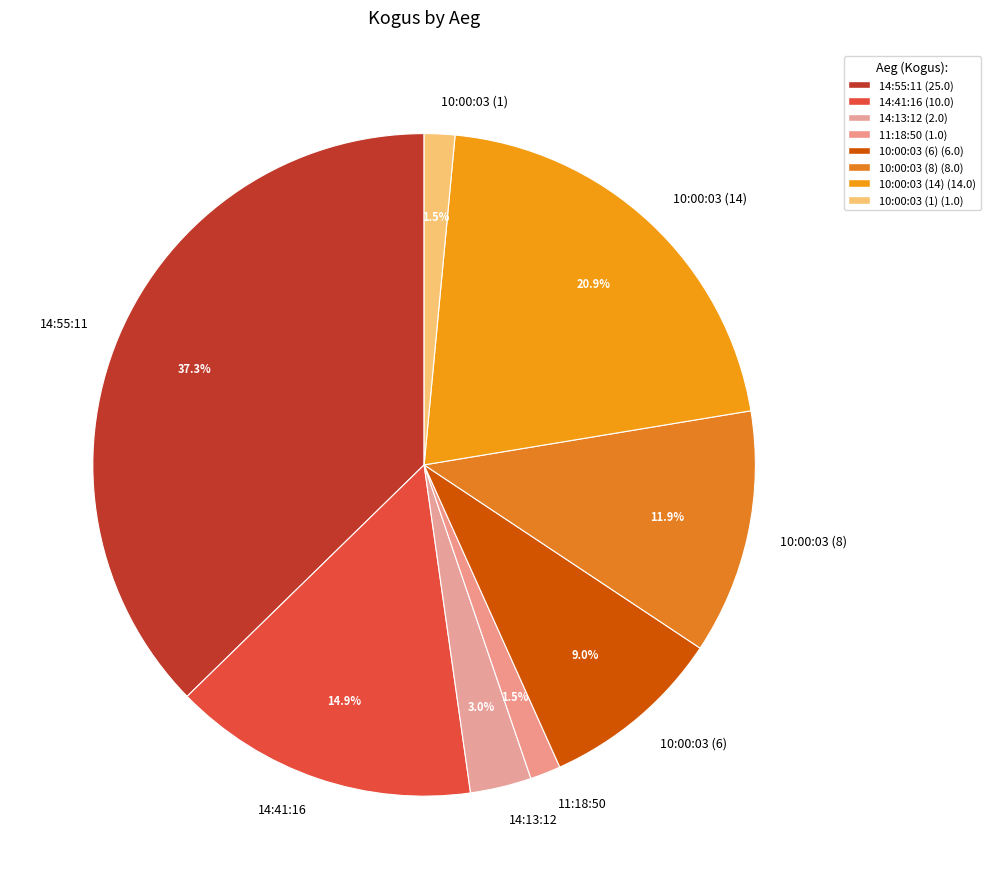

What is the ratio of the value at 14:41:16 to the value at 10:00:03 (14)?

0.7